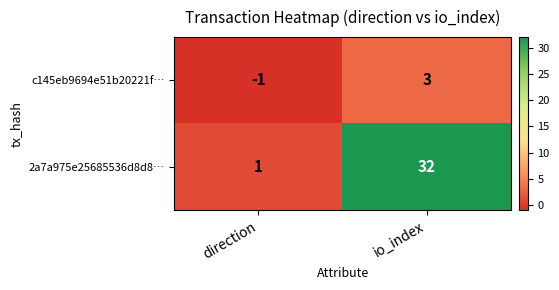

Which series has the largest total across all categories?

2a7a975e25685536d8d8…